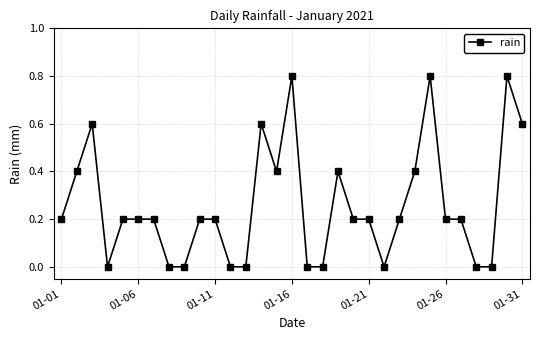

What is the maximum value shown in the chart?

0.8